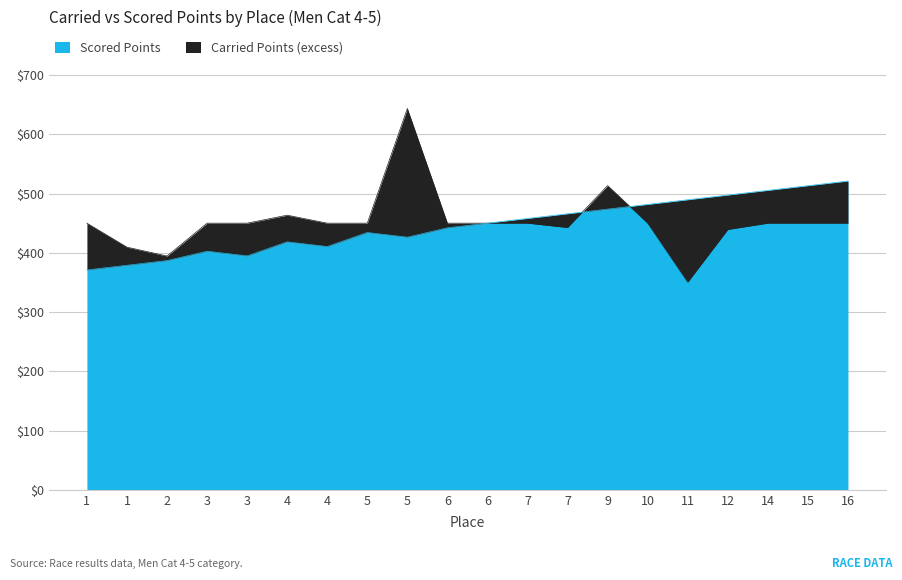

True or false: Carried Points has a value of 224.5 at 11.

False